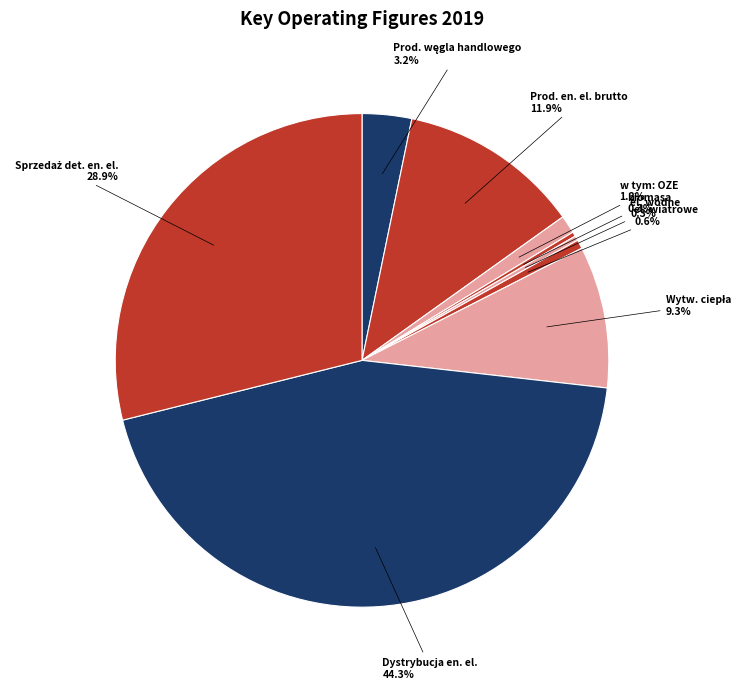

Count the number of slices in the pie.

9